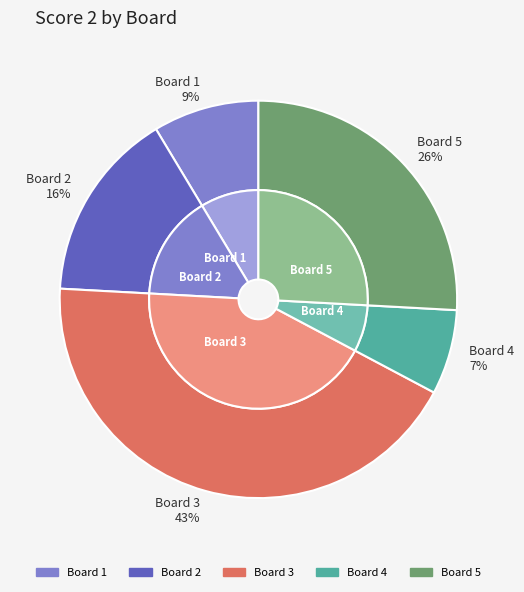

Count the number of slices in the pie.

6